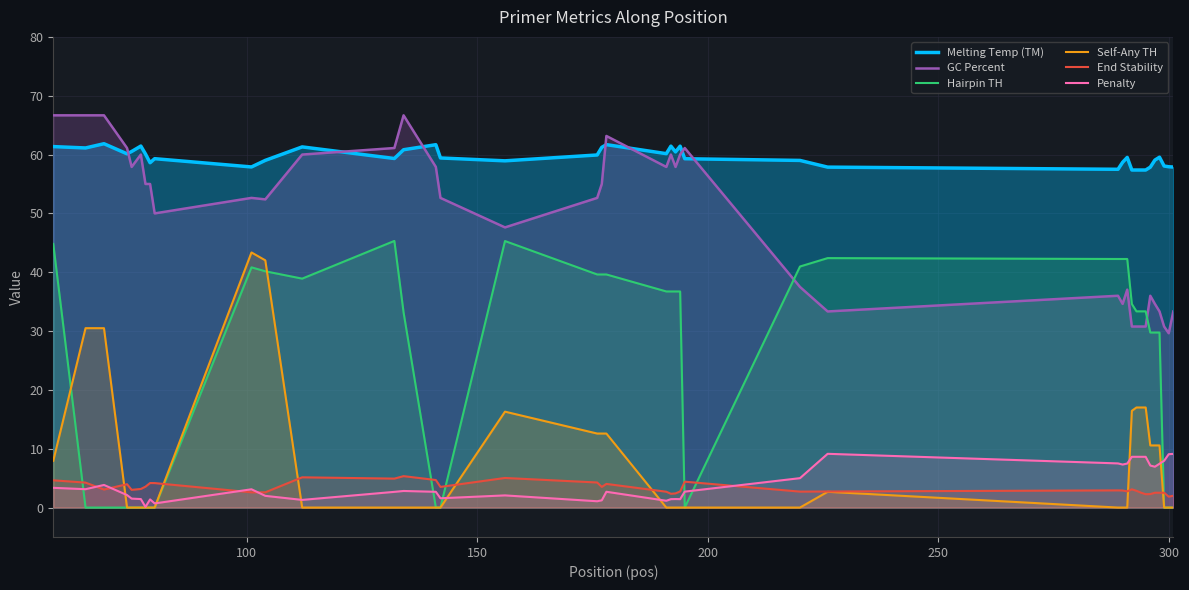

How many data points in Melting Temp (TM) are above 59?

26